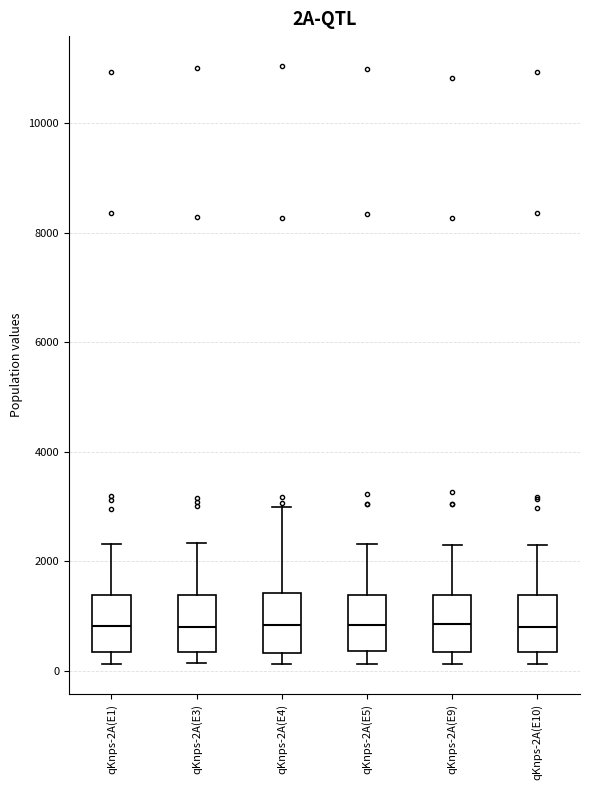

Reading left to right, transcribe this box plot: for each box, give where its median line is, the range the box spans, and where its two whiskers end, as read against the y-axis. The values are not printed on the chart, so give them approximately, as read against the axis.

qKnps-2A(E1): median 800, box 400 to 1400, whiskers 200 to 2400
qKnps-2A(E3): median 800, box 400 to 1400, whiskers 200 to 2400
qKnps-2A(E4): median 800, box 400 to 1400, whiskers 200 to 3000
qKnps-2A(E5): median 800, box 400 to 1400, whiskers 200 to 2400
qKnps-2A(E9): median 800, box 400 to 1400, whiskers 200 to 2200
qKnps-2A(E10): median 800, box 400 to 1400, whiskers 200 to 2400